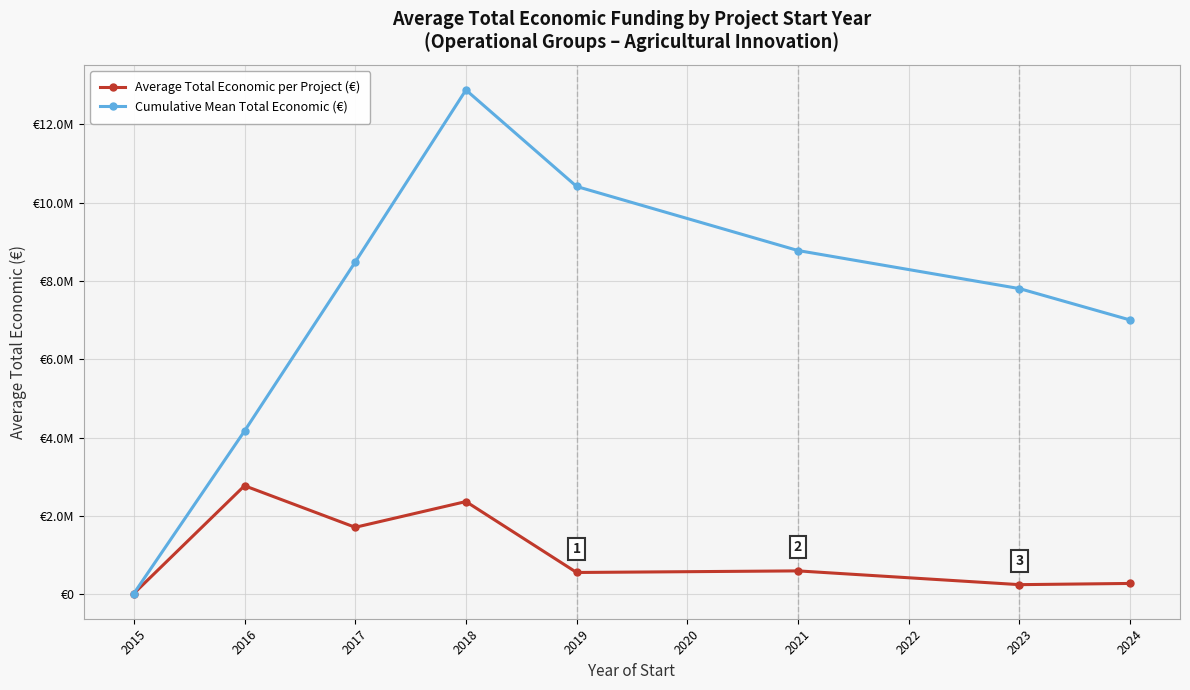

In Average Total Economic per Project (€), how many points are lower than both neighbors (excluding endpoints)?

3